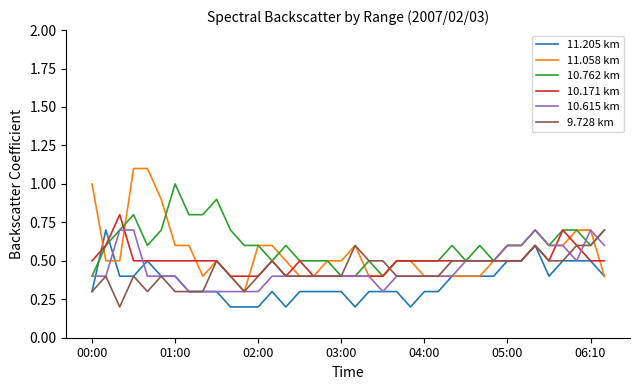

Which series has the widest spread of values?

11.058 km